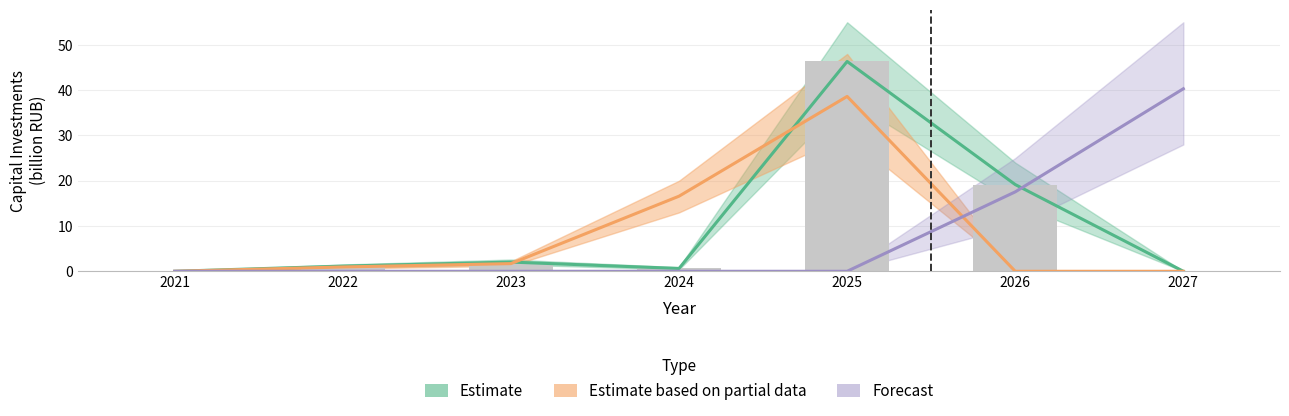

Between 2025 and 2021, which is larger?

2025